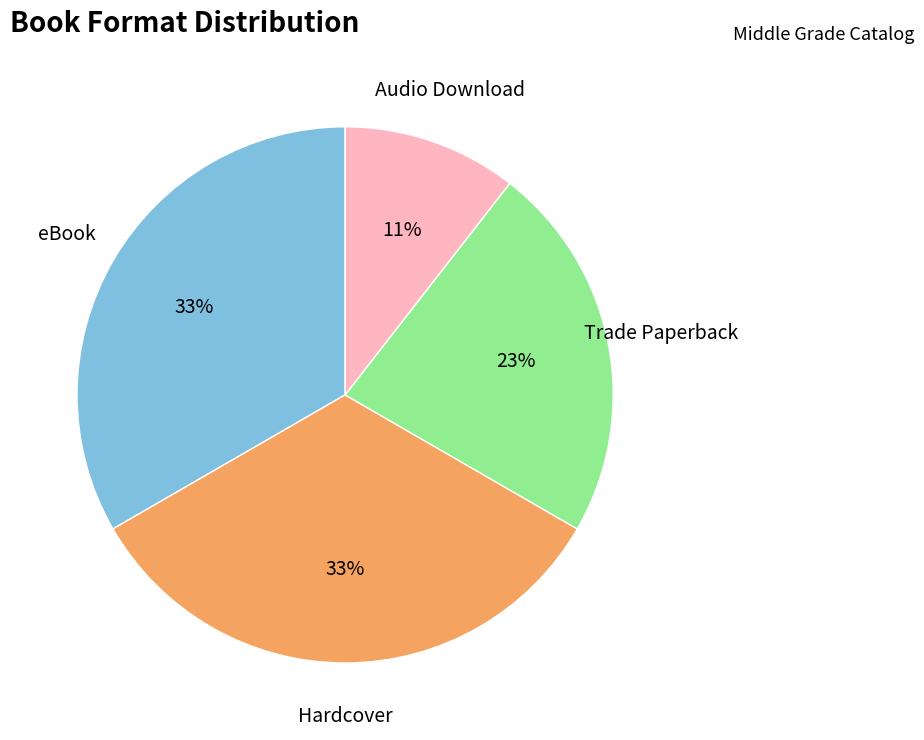

Do Audio Download and Hardcover together represent more than half of the pie?

No